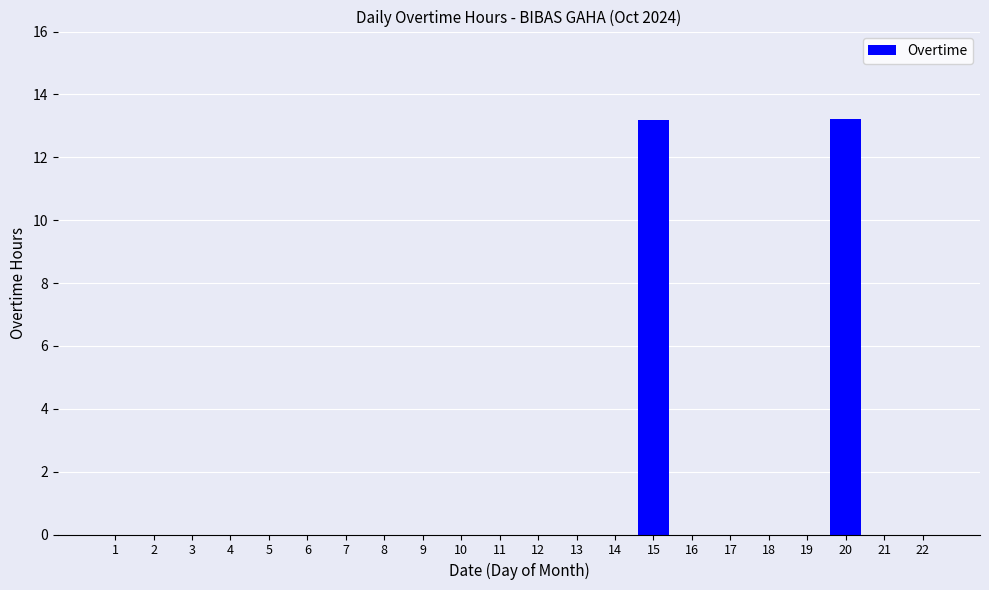

Reading left to right, extract all data points from this chart.

0.0	0.0	0.0	0.0	0.0	0.0	0.0	0.0	0.0	0.0	0.0	0.0	0.0	0.0	13.2	0.0	0.0	0.0	0.0	13.2	0.0	0.0